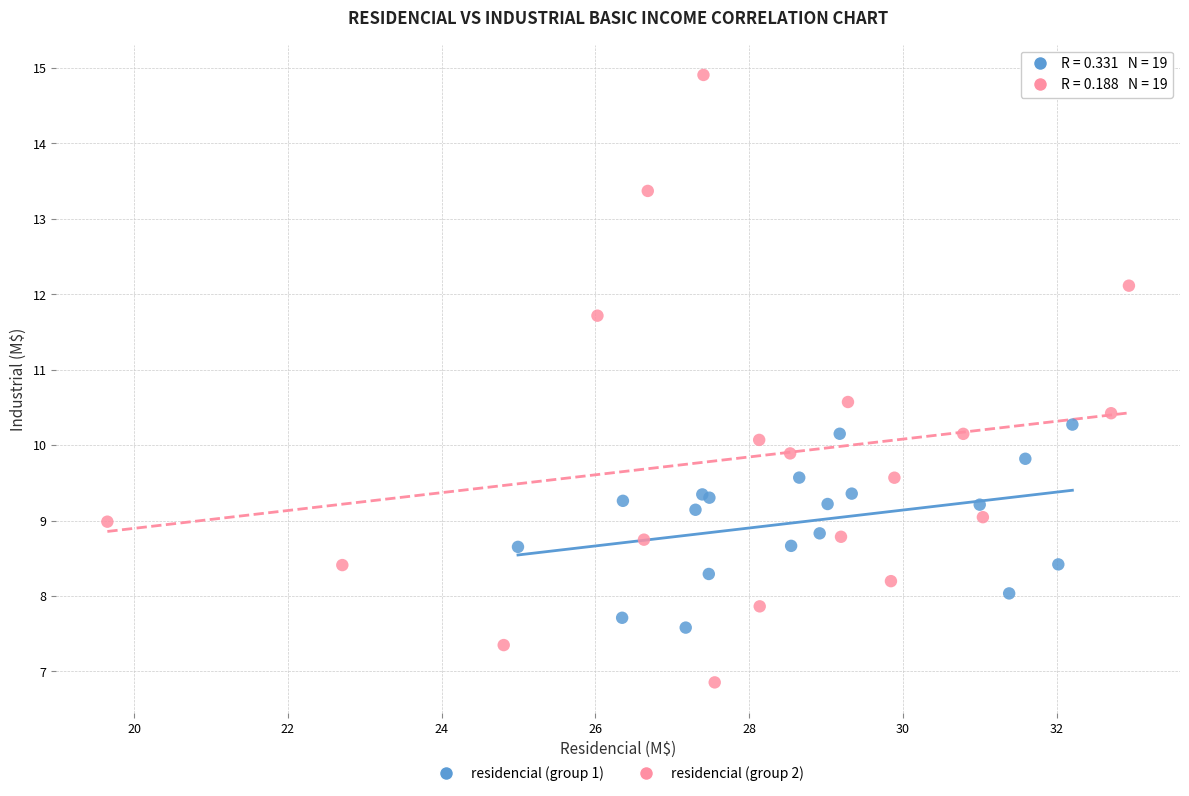

Which series contains the lowest Y value?

residencial (group 2)